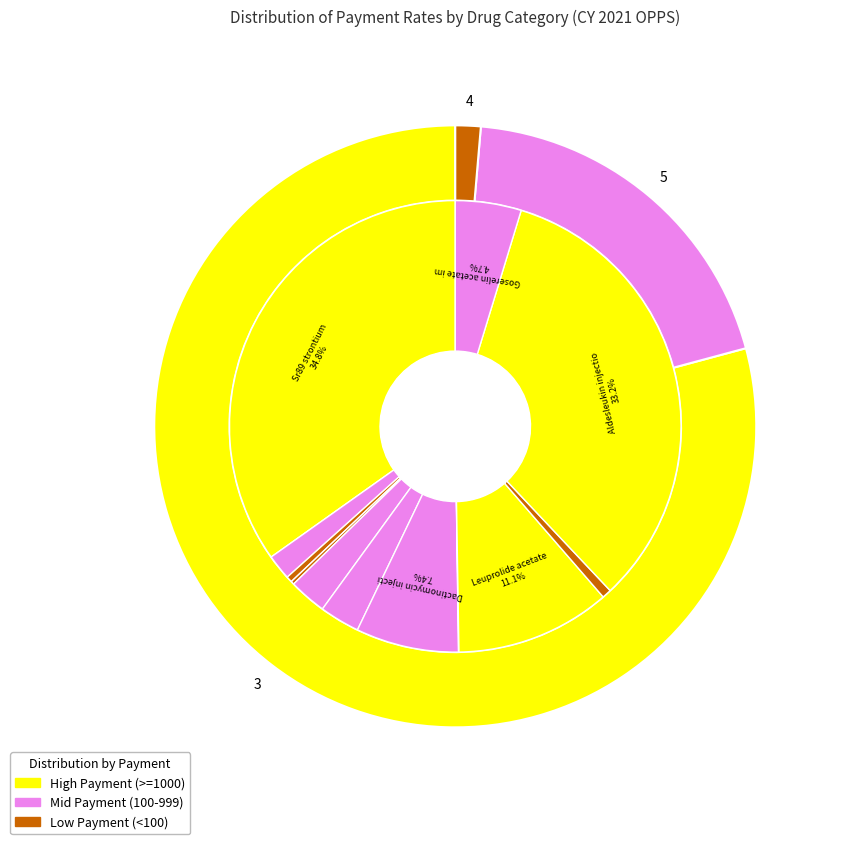

Rank the categories by value from lowest to highest.

Naltrexone, depot form, Amphotericin b liposome inj, Sargramostim injection, Etoposide oral, Dexrazoxane HCl injection, Rasburicase, Mechlorethamine hcl inj, Goserelin acetate implant, Dactinomycin injection, Leuprolide acetate, Aldesleukin injection, Sr89 strontium